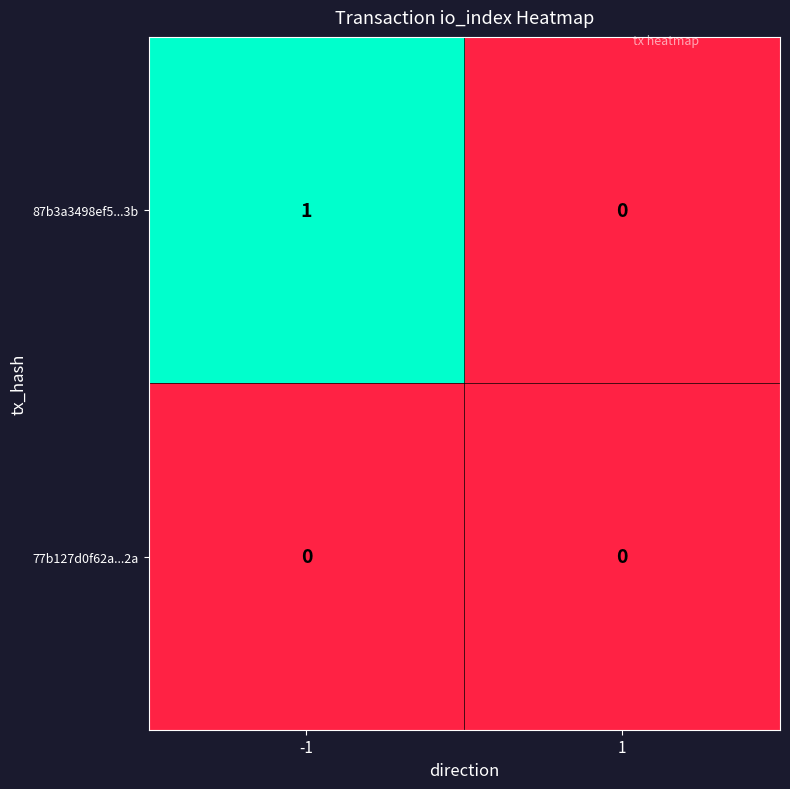

How many categories are shown in the chart?

2